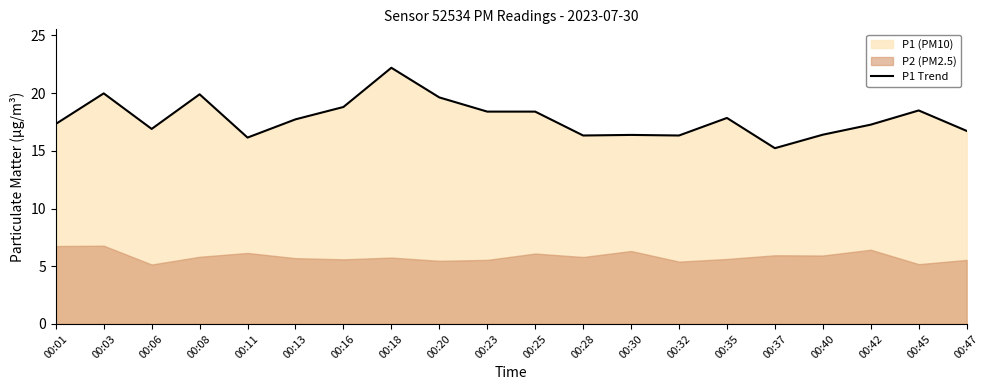

What is the difference between the values at 00:32 and 00:01?

1.0